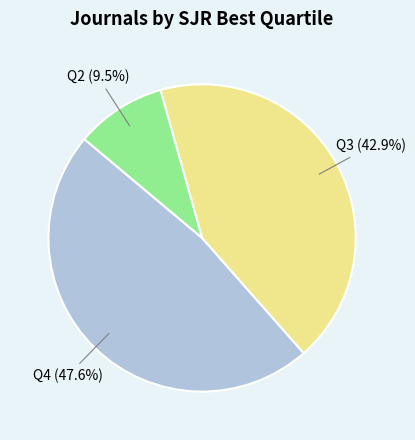

To the nearest percent, what is the average slice percentage?

33%